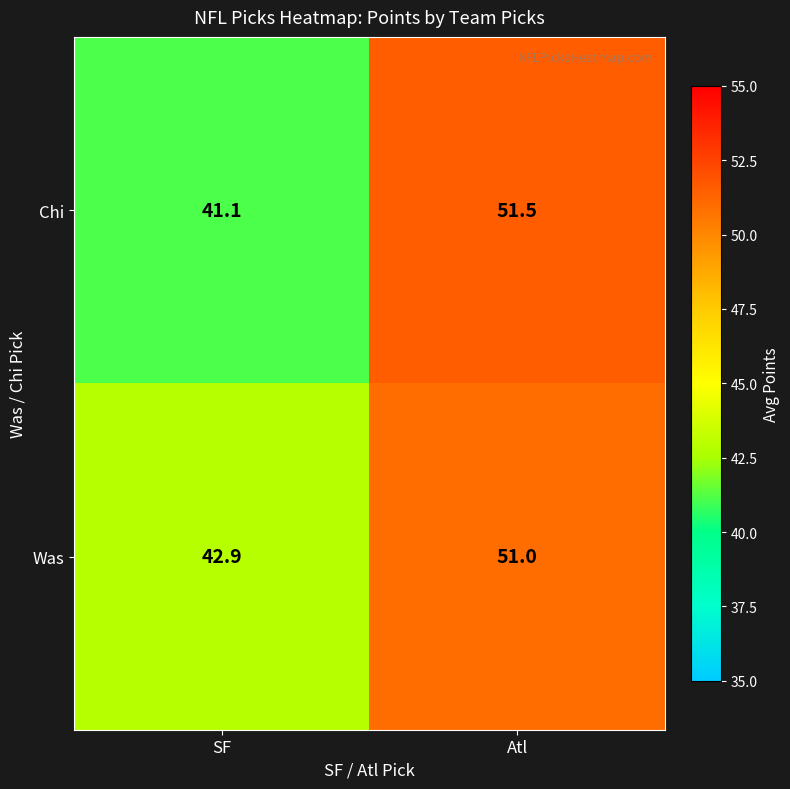

Rank the series by their maximum value, from highest to lowest.

Chi, Was